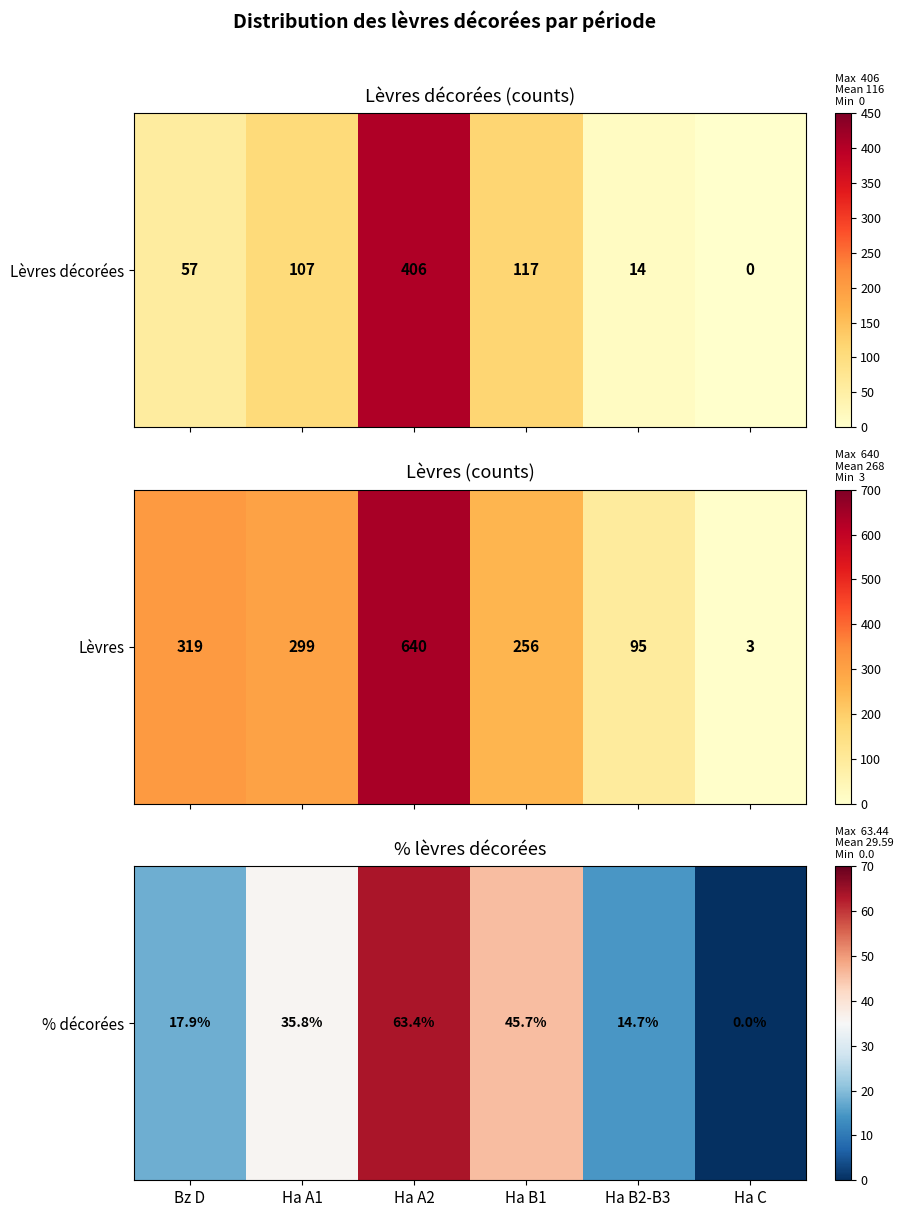

Is it true that the value at Ha B2-B3 is 14.7?

True